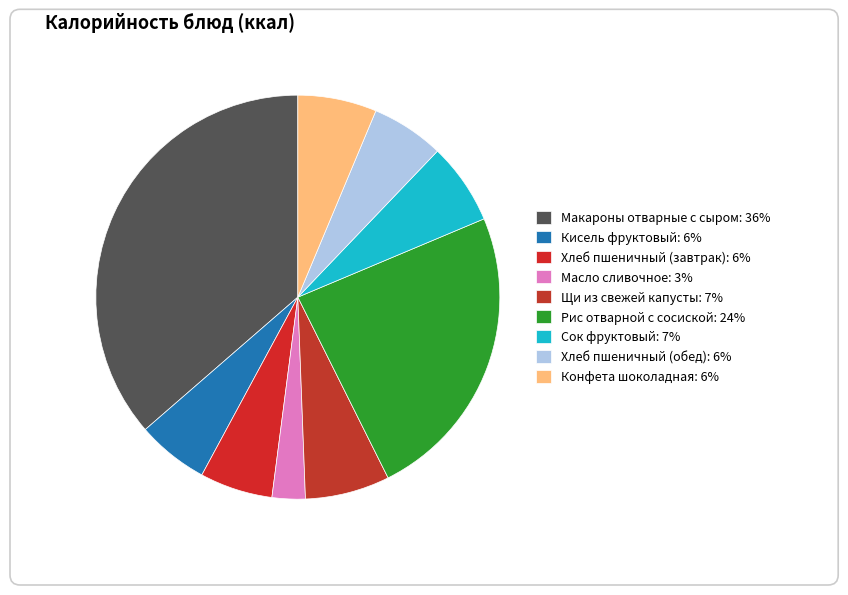

Is there any slice that represents more than half of the pie?

No